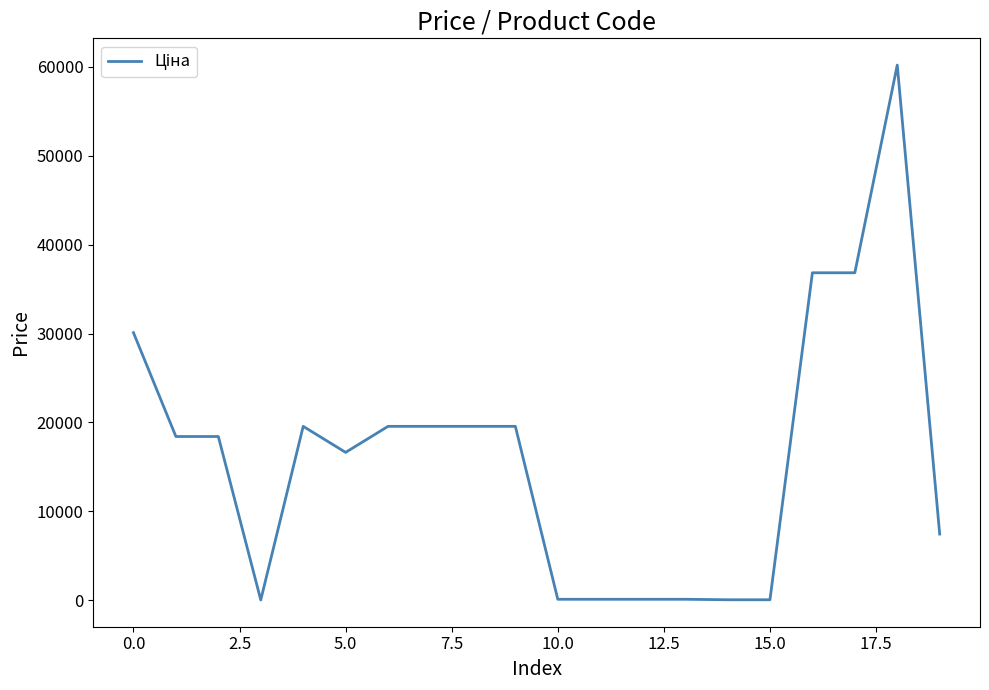

What is the greatest value displayed?

60205.6